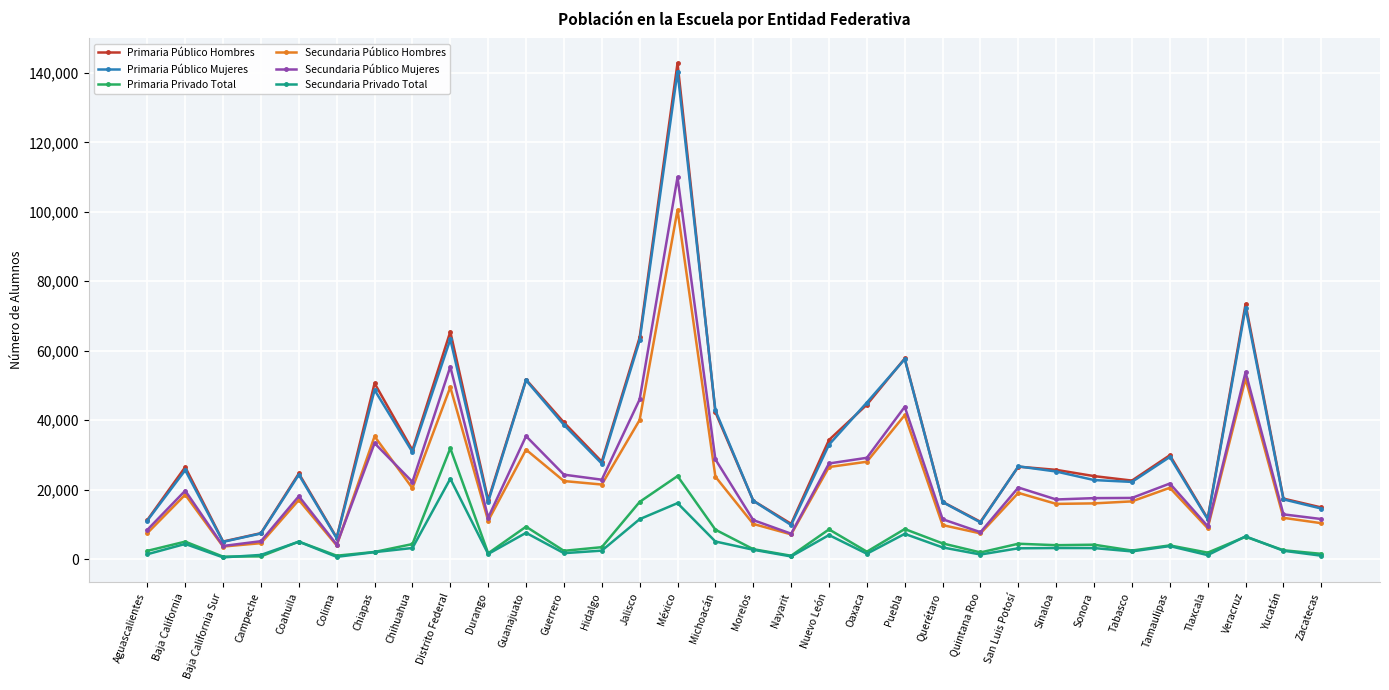

At which category is the sum across all series the highest?

México